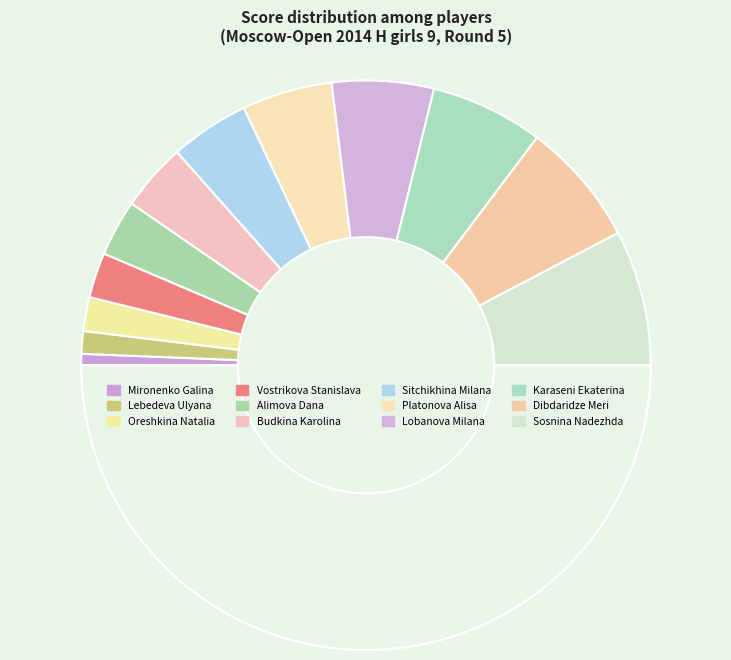

Count the number of slices in the pie.

13